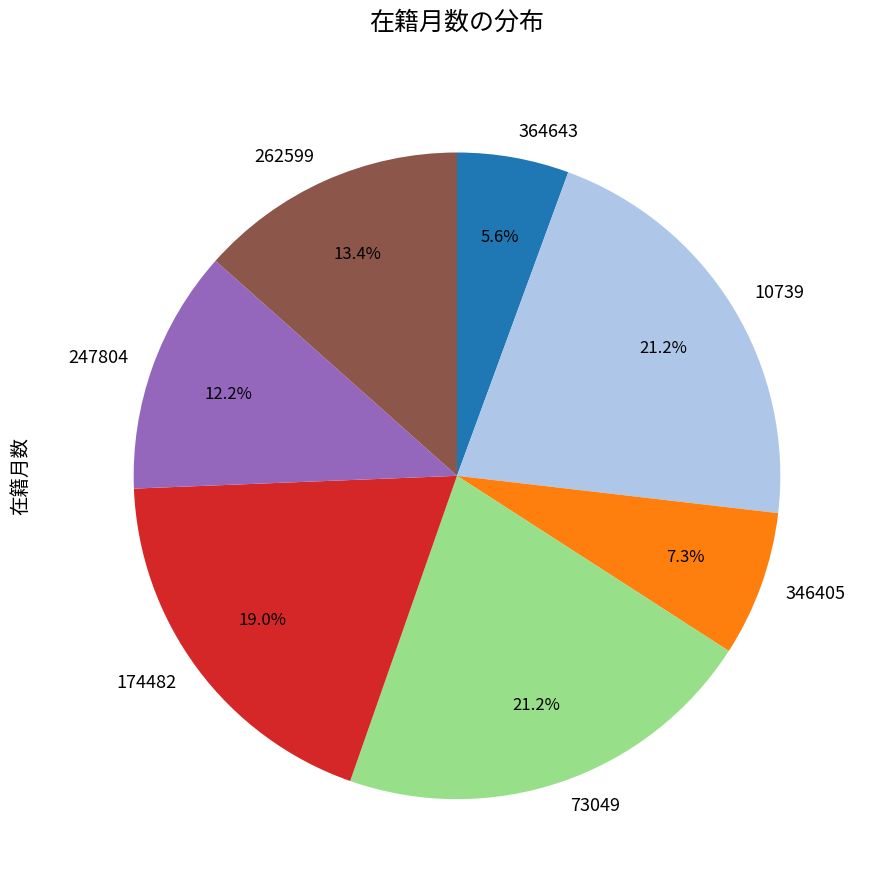

Which category has the smallest portion of the pie?

364643